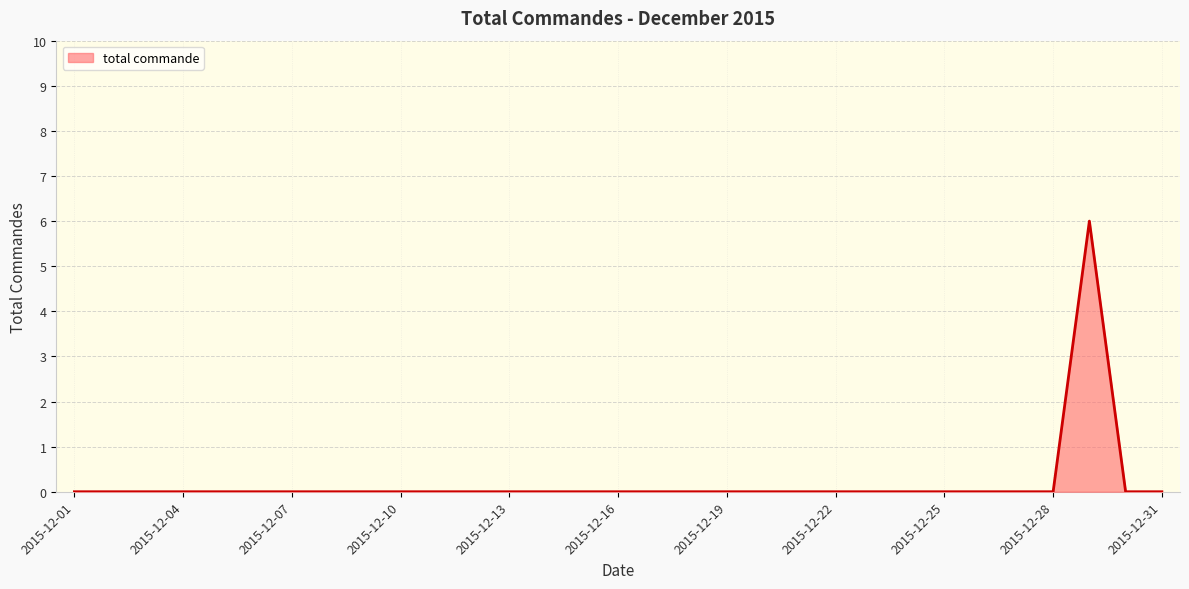

What is the difference between the maximum and minimum values?

6